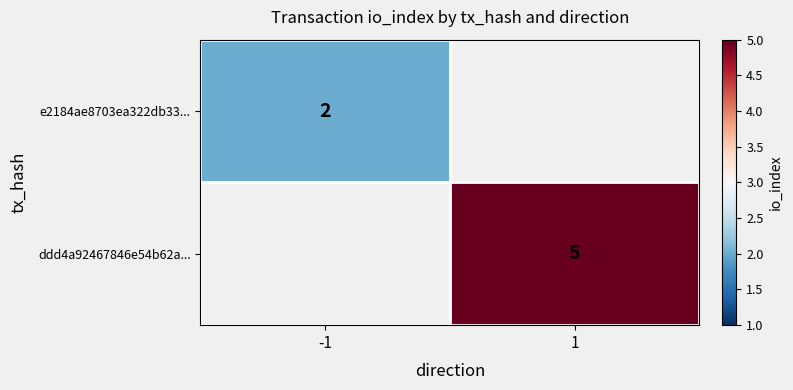

Is it true that e2184ae8703ea322db33... equals 1.2 at -1?

False